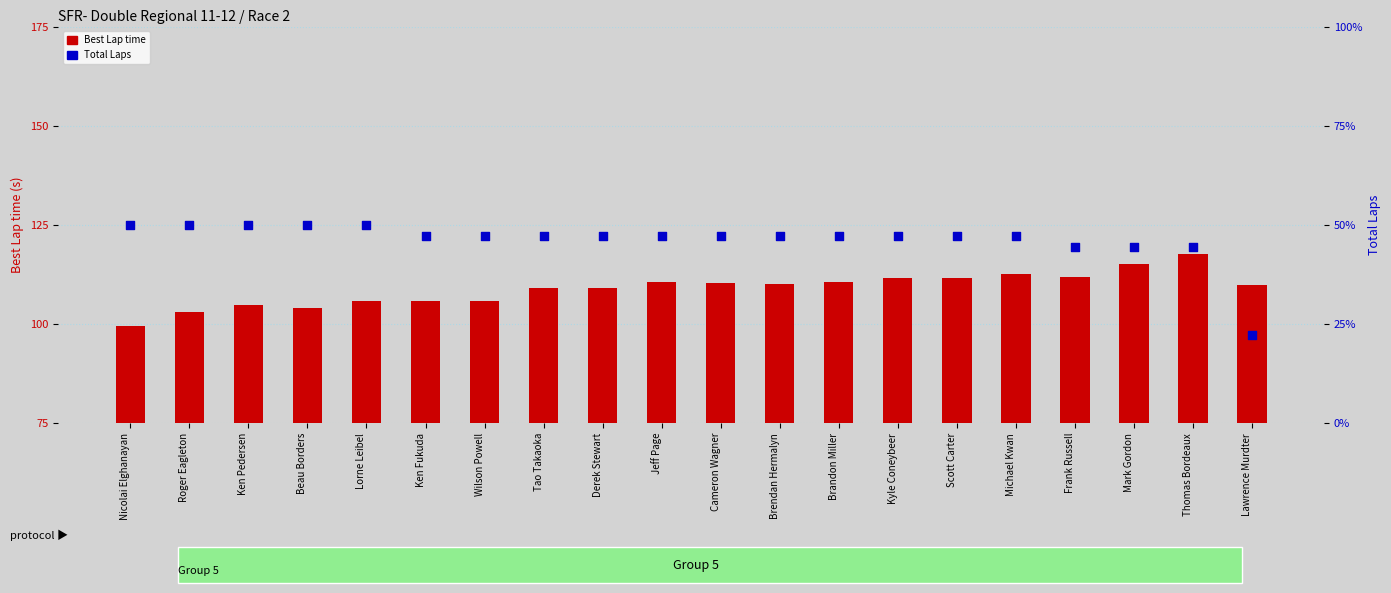

What are all the series names shown in the legend?

Best Lap time, Total Laps